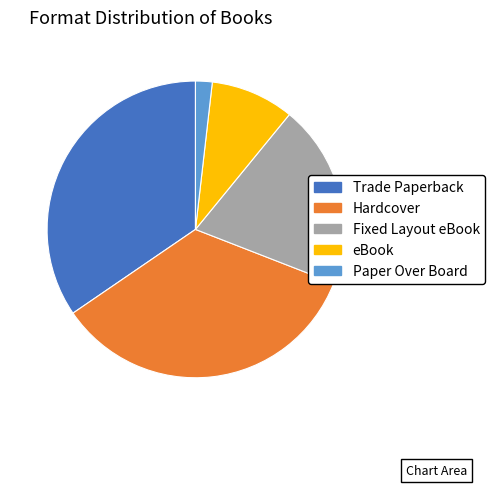

Do Hardcover and eBook together represent more than half of the pie?

No